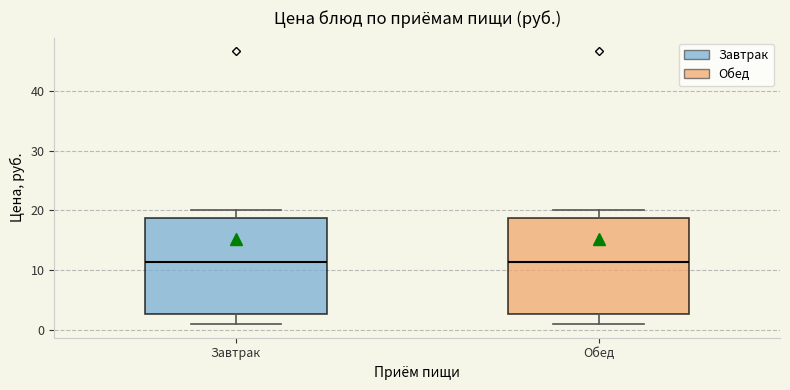

Where does the upper whisker of the box for Обед end on the y-axis? The values are not printed on the chart, so give them approximately, as read against the axis.

20